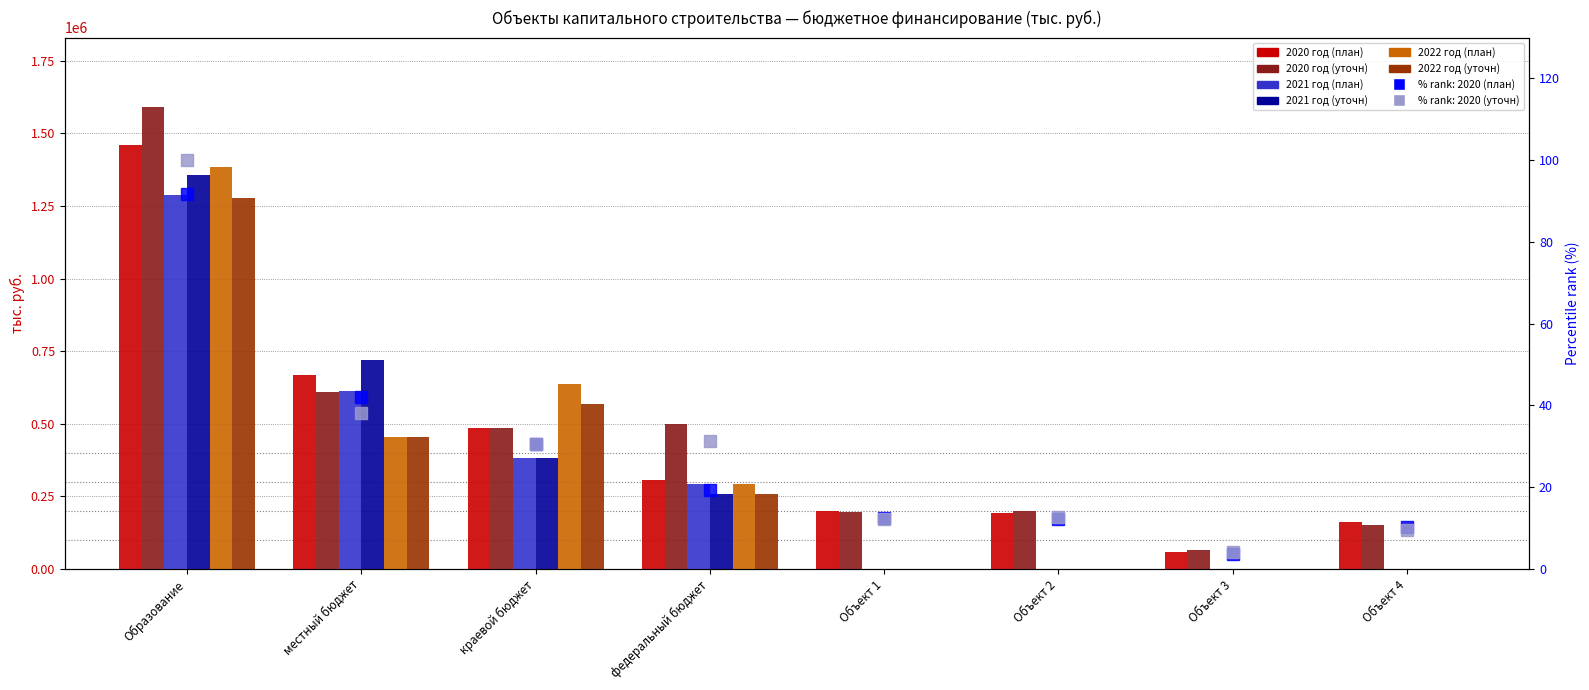

Between Образование and местный бюджет, which series saw the biggest shift?

2020 год (уточн)